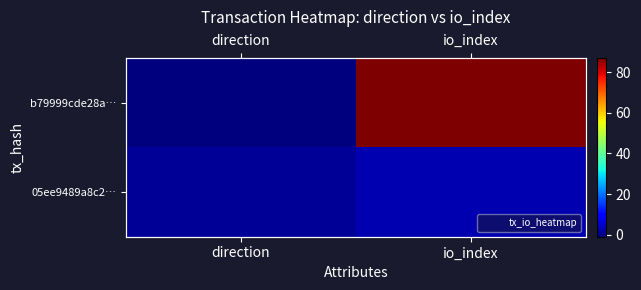

How many b79999cde28a… values are between -1 and 87?

2